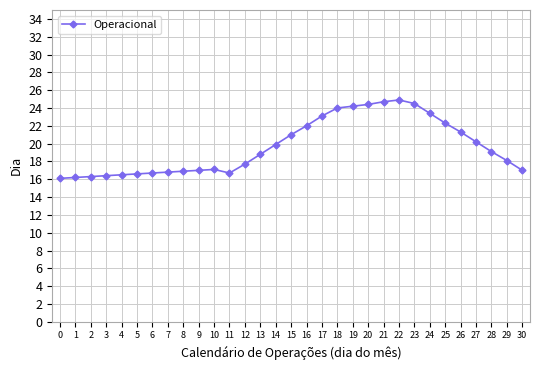

True or false: the data has more than 0 interior local peaks.

True